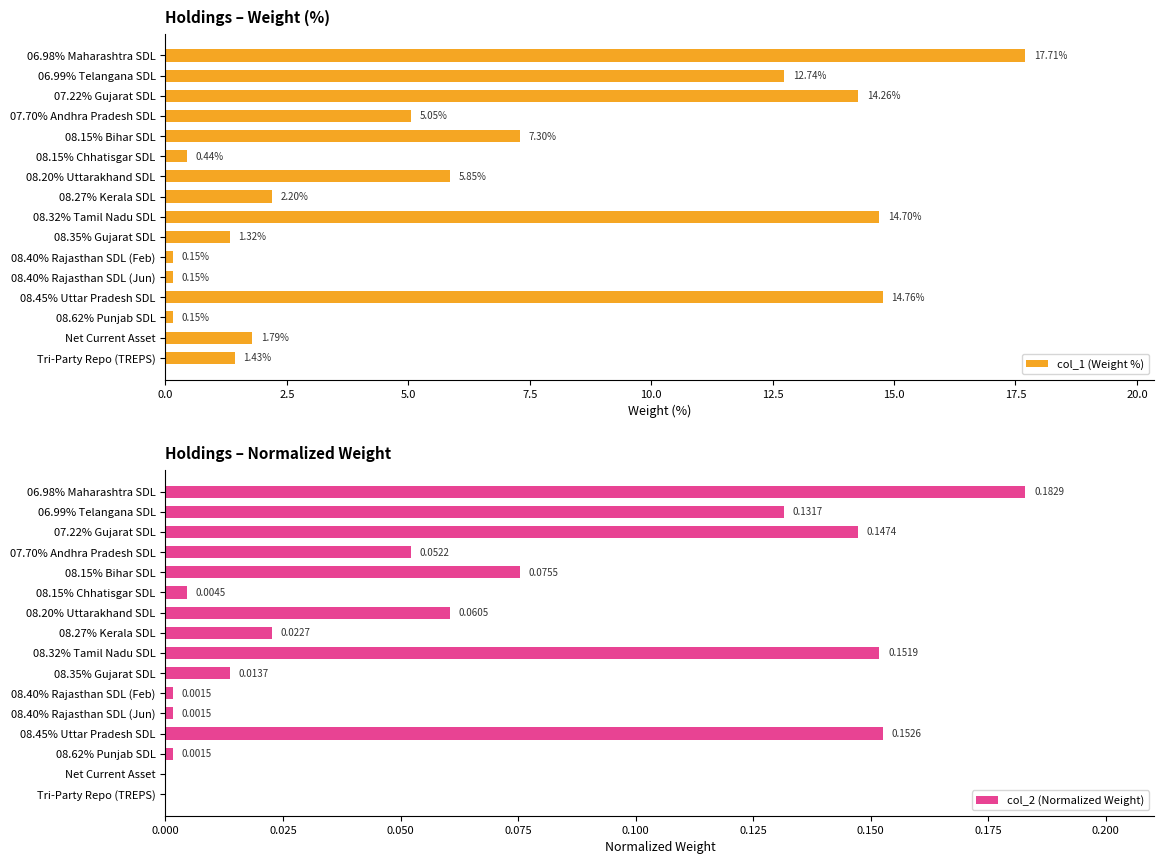

Reading right to left, transcribe all the data shown in this chart.

col_1 (Weight %): 1.4	1.8	0.1	14.8	0.1	0.1	1.3	14.7	2.2	5.9	0.4	7.3	5.1	14.3	12.7	17.7
col_2 (Normalized Weight): 0.0	0.0	0.0	0.2	0.0	0.0	0.0	0.2	0.0	0.1	0.0	0.1	0.1	0.1	0.1	0.2